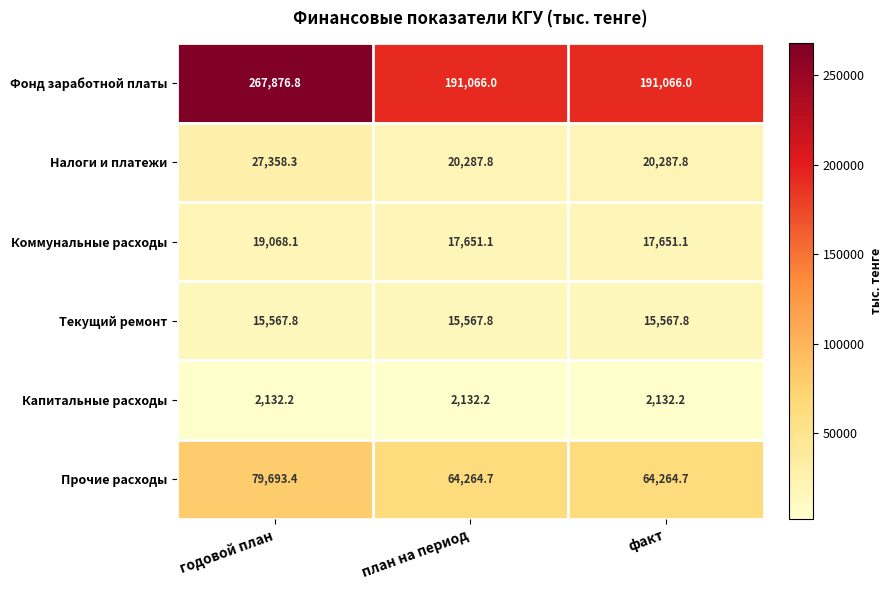

At how many categories does at least one series exceed 210100?

1